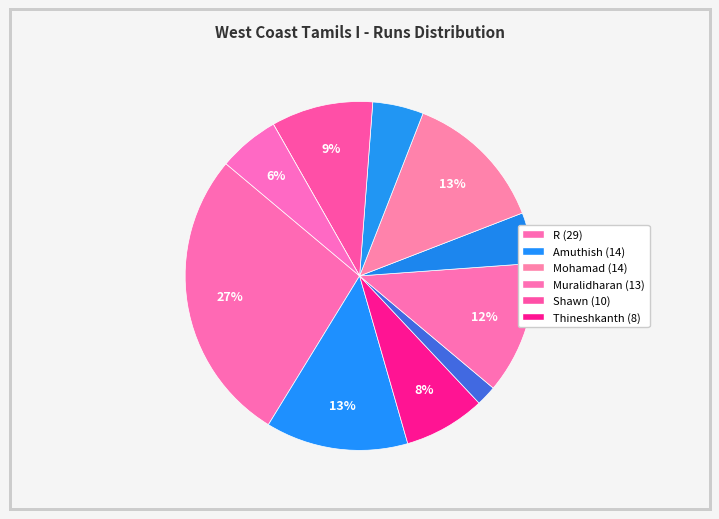

How many slices are in this pie chart?

11